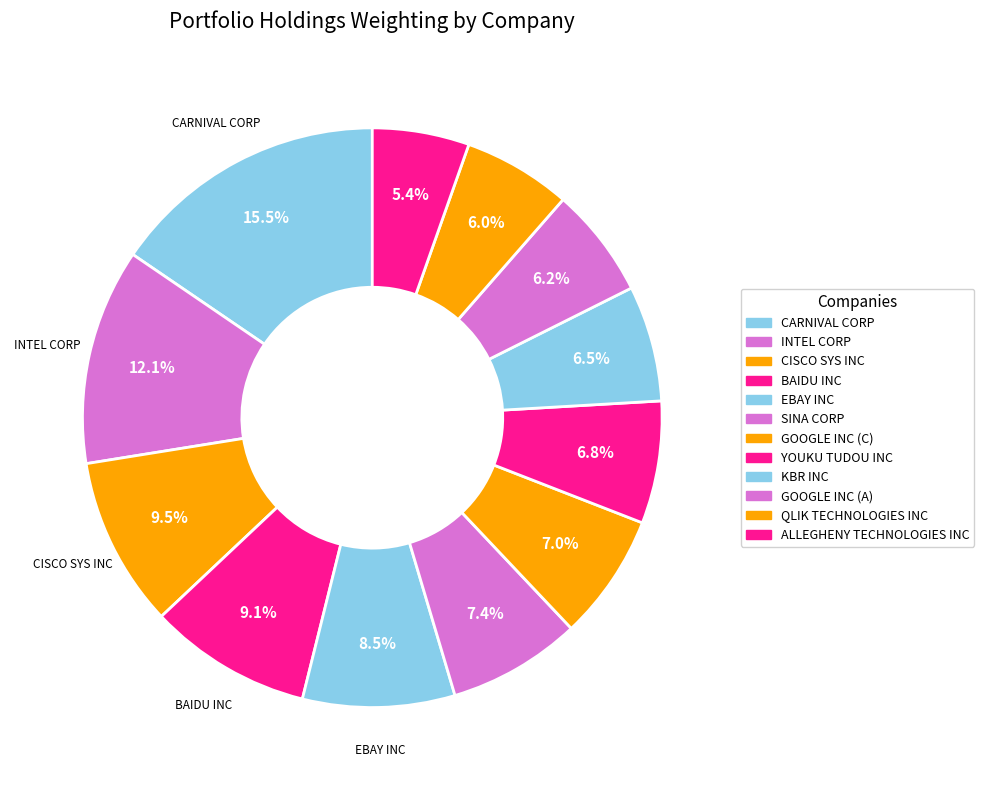

How many slices are in this pie chart?

12